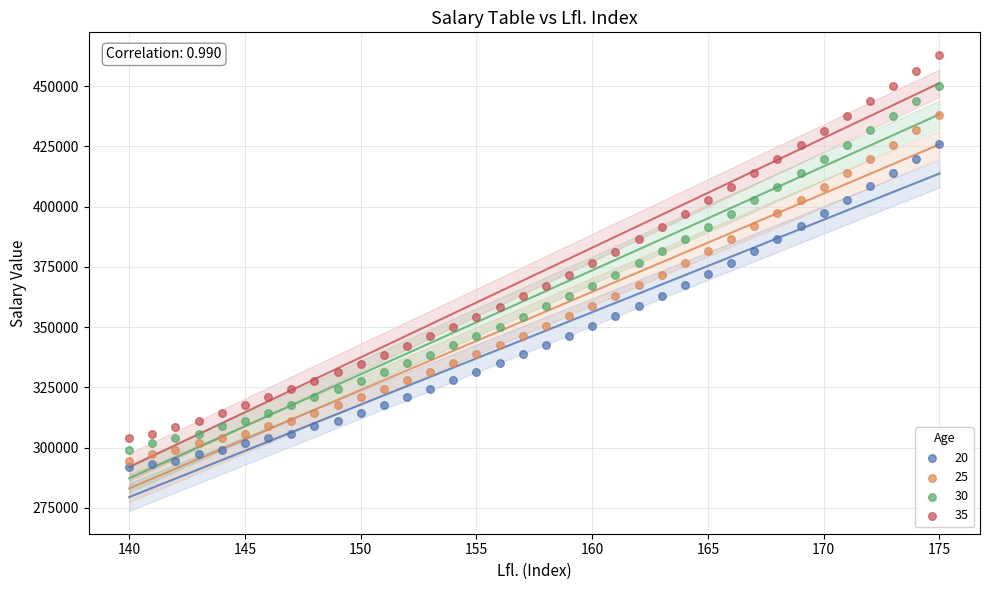

Which series reaches the maximum Y coordinate?

35